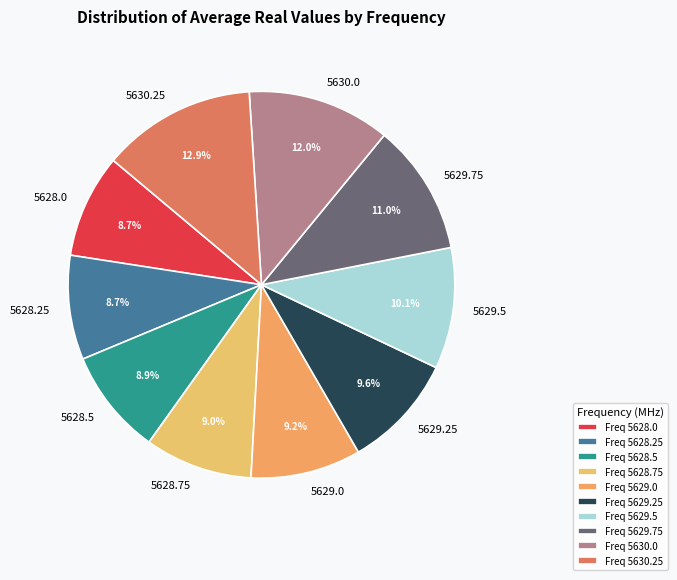

Is there any slice that represents more than half of the pie?

No